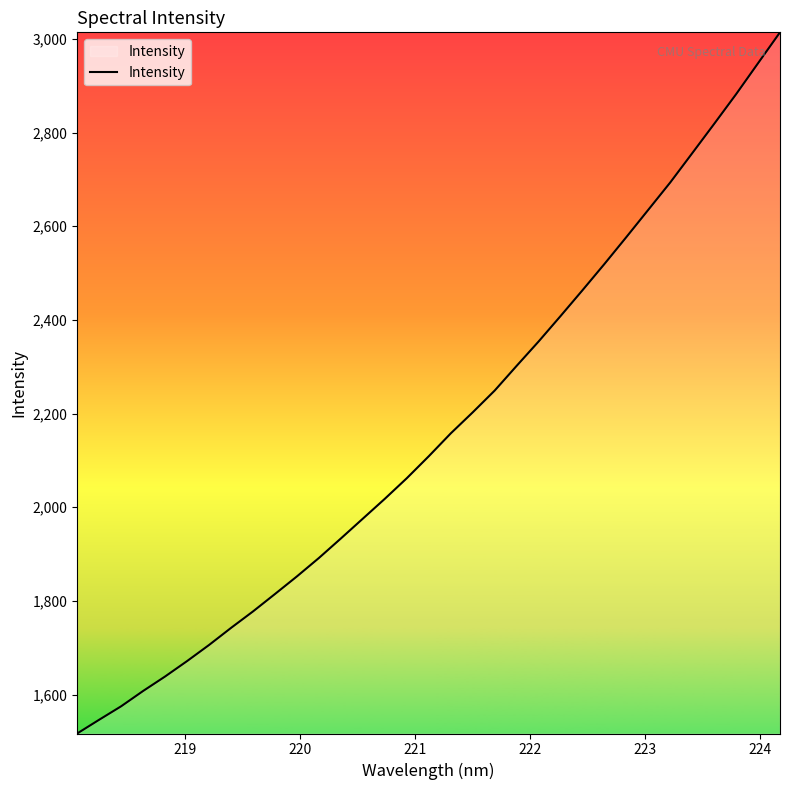

What is the average value?

2164.3